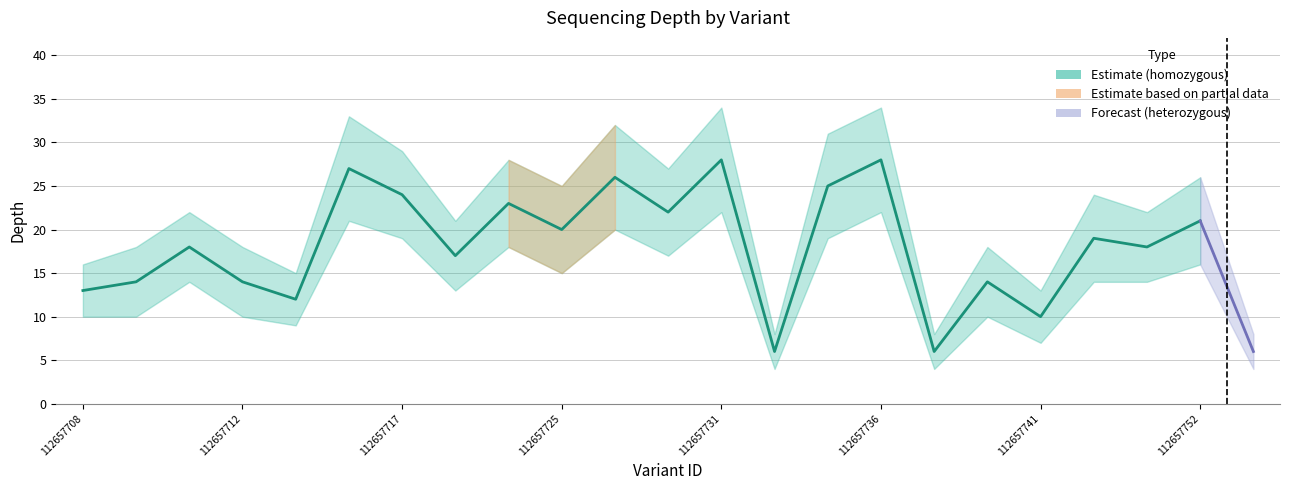

What is the difference between the depth_lower values at 126014565 and 112657741?

3